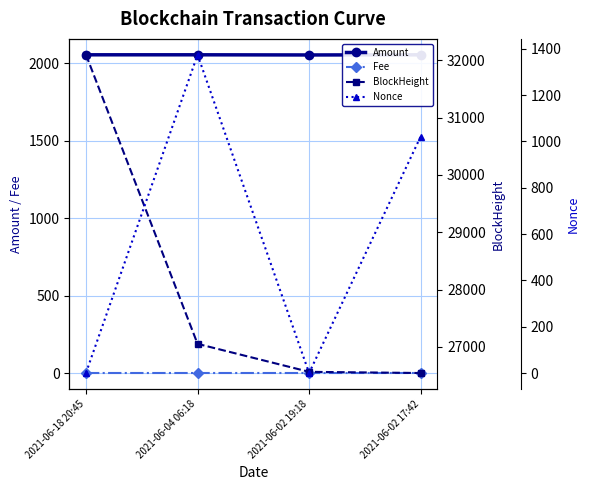

The value of Fee at 2021-06-18 20:45 is 0.0. True or false?

False